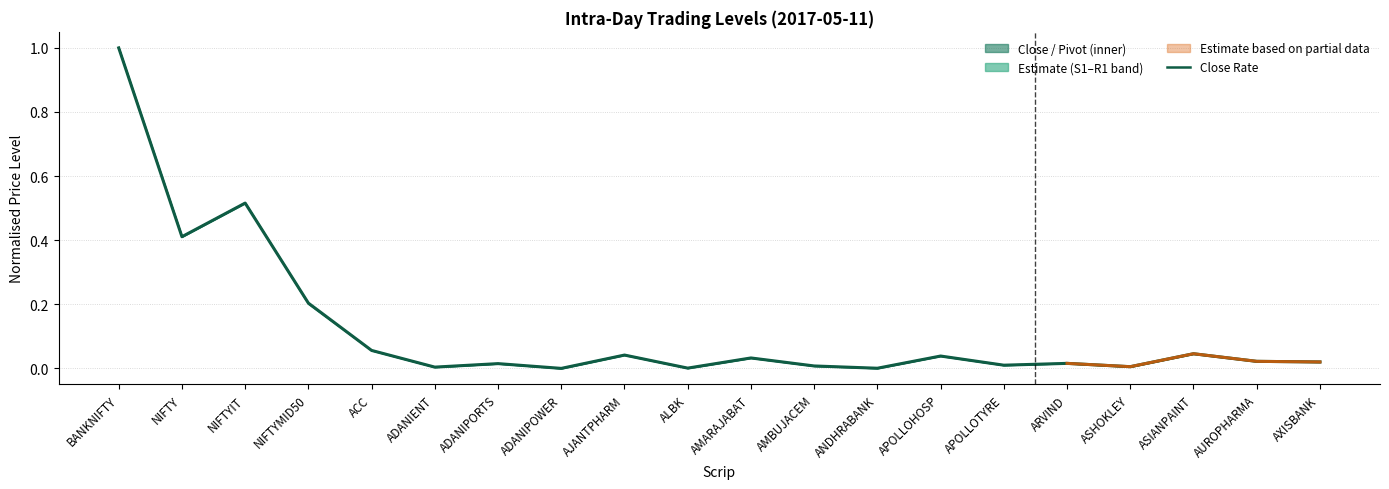

Between which two adjacent categories do Pivot Point and Close Rate first intersect?

NIFTYIT and NIFTYMID50